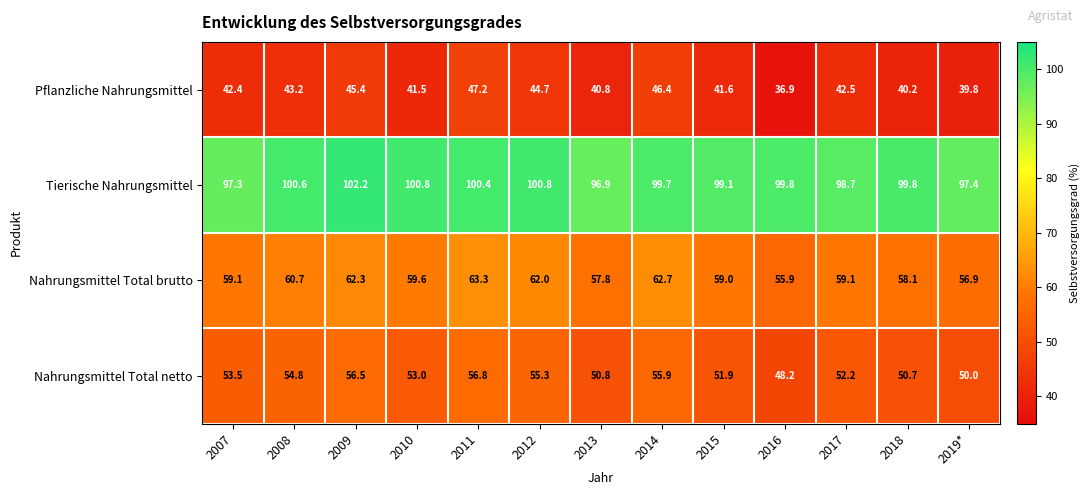

At 2018, list the series in order from largest to smallest.

Tierische Nahrungsmittel, Nahrungsmittel Total brutto, Nahrungsmittel Total netto, Pflanzliche Nahrungsmittel